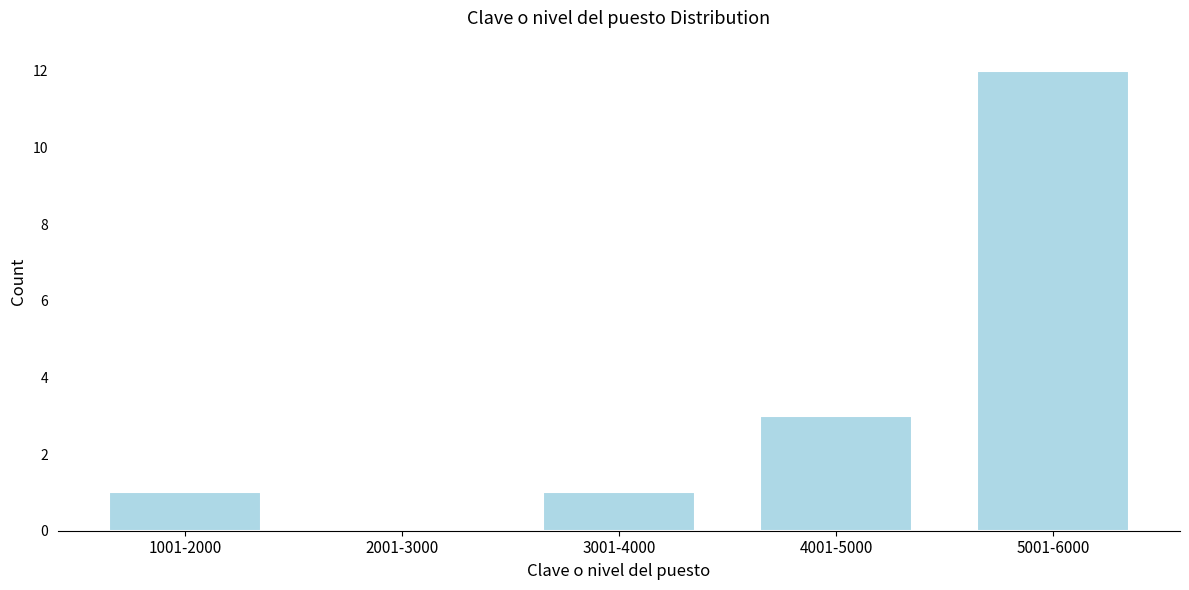

Reading left to right, extract all data points from this chart.

1001-2000=1	2001-3000=0	3001-4000=1	4001-5000=3	5001-6000=12